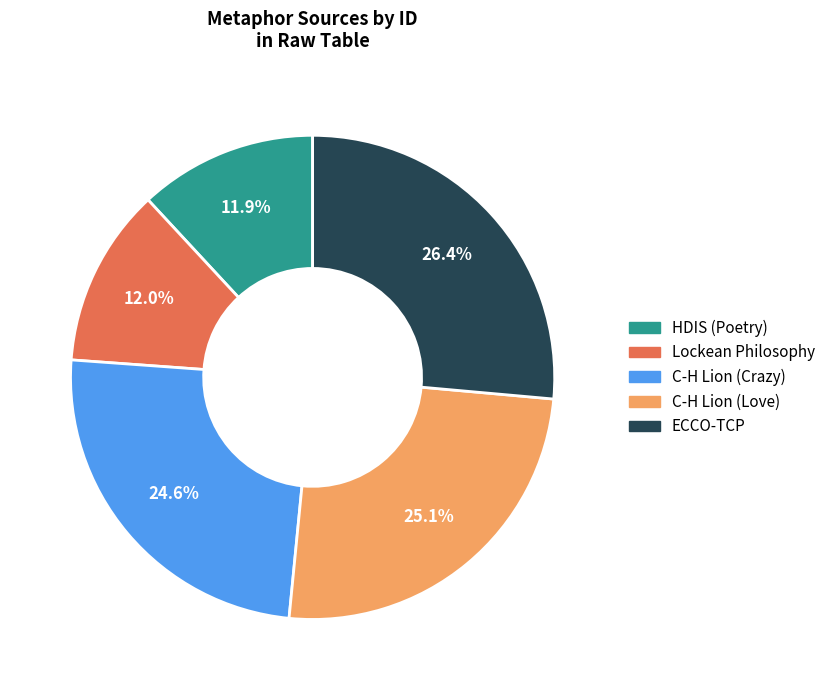

To the nearest percent, what portion does C-H Lion (Crazy) represent?

25%